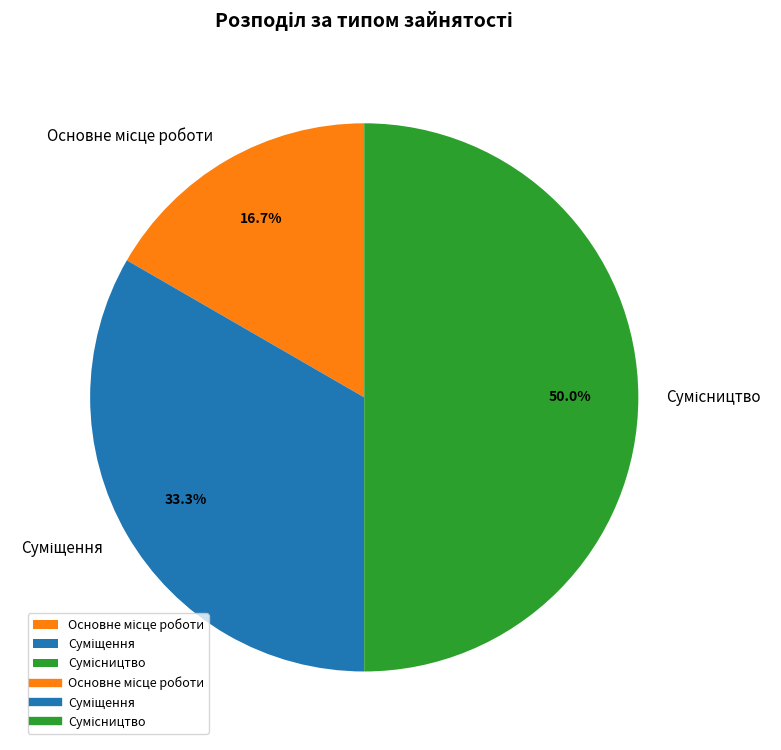

How many segments does this pie chart have?

3